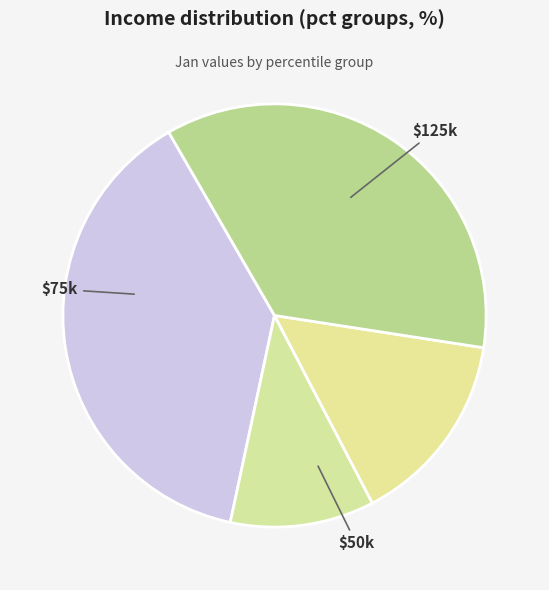

Count the number of slices in the pie.

4